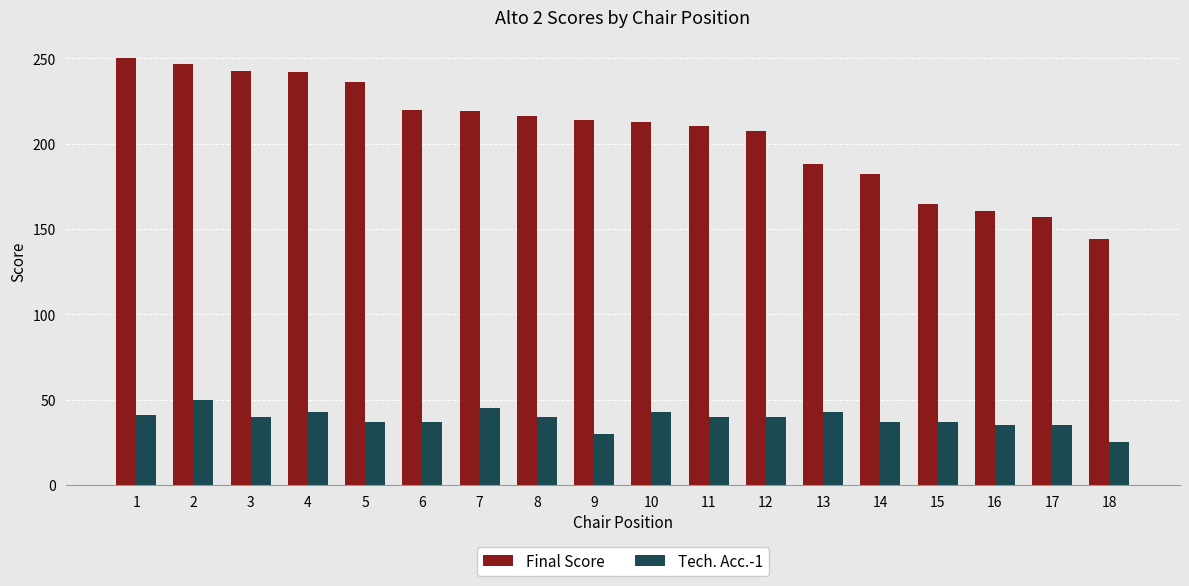

The value of Tech. Acc.-1 at 13 is 9.9. True or false?

False